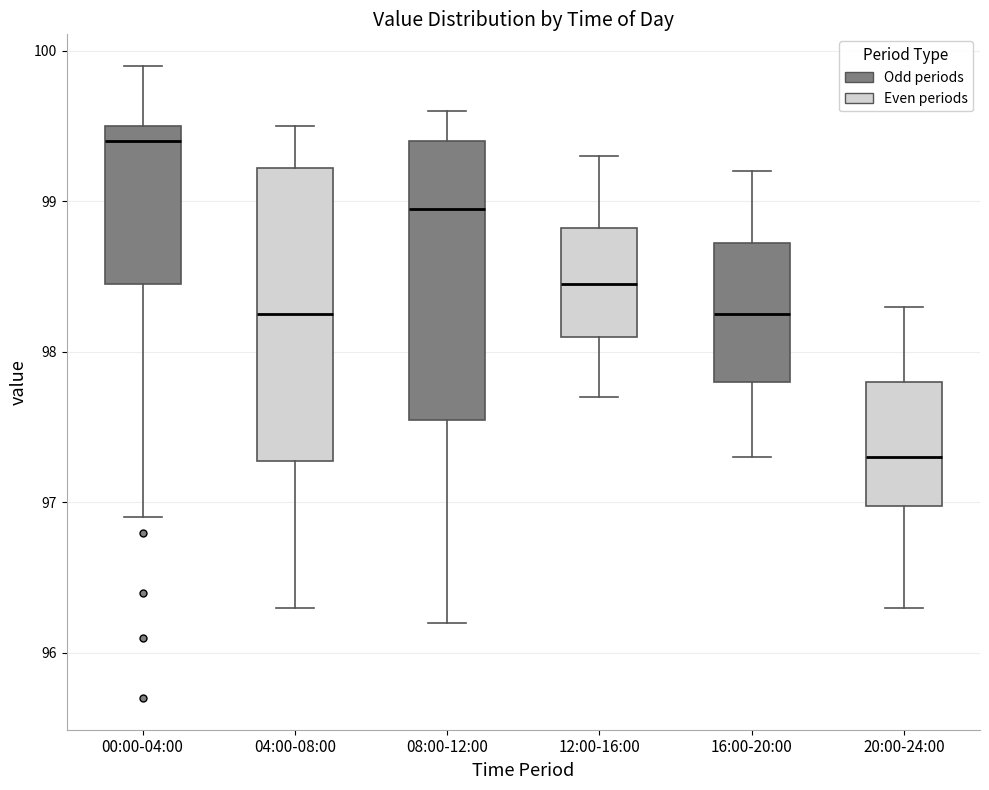

Reading left to right, read every box against the y-axis: the position of its median line, the range the box covers, and the ends of its whiskers. The values are not printed on the chart, so give them approximately, as read against the axis.

00:00-04:00: median 99.4, box 98.5 to 99.5, whiskers 96.9 to 99.9
04:00-08:00: median 98.3, box 97.3 to 99.2, whiskers 96.3 to 99.5
08:00-12:00: median 99.0, box 97.6 to 99.4, whiskers 96.2 to 99.6
12:00-16:00: median 98.5, box 98.1 to 98.8, whiskers 97.7 to 99.3
16:00-20:00: median 98.3, box 97.8 to 98.7, whiskers 97.3 to 99.2
20:00-24:00: median 97.3, box 97.0 to 97.8, whiskers 96.3 to 98.3